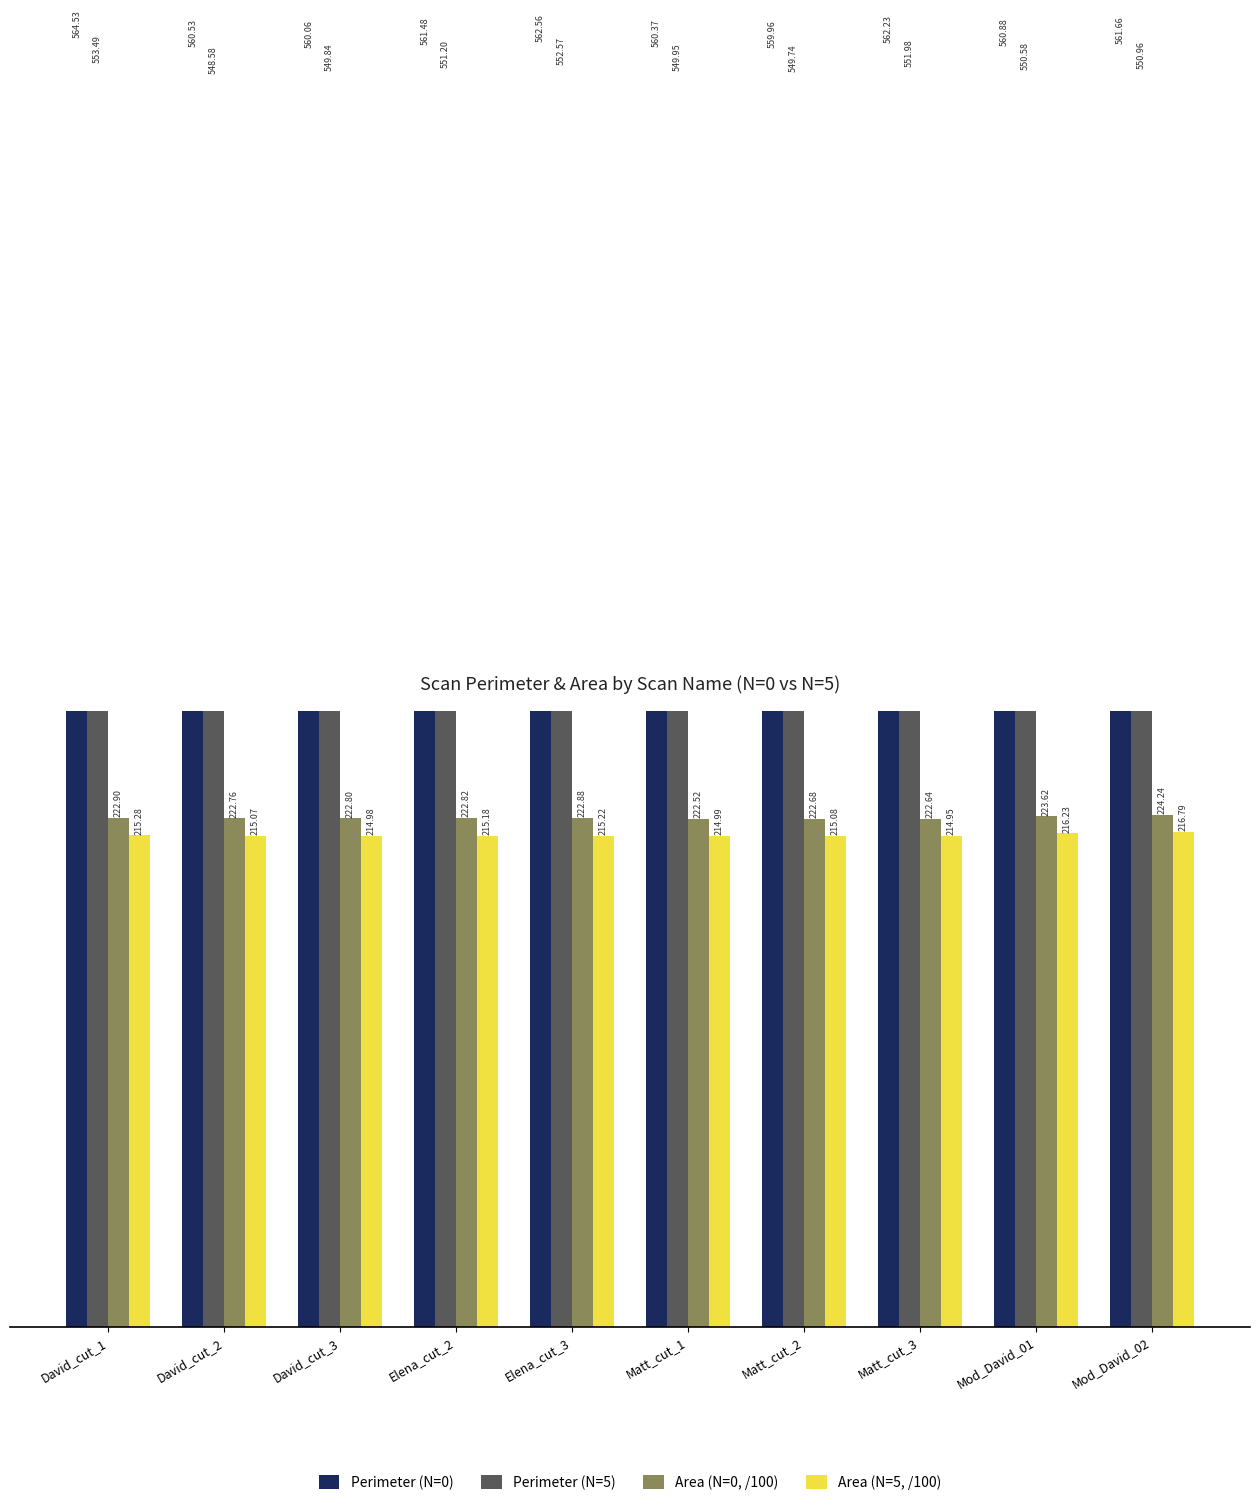

What is the value of the Perimeter (N=5) bar at the 10th from the left?

551.0